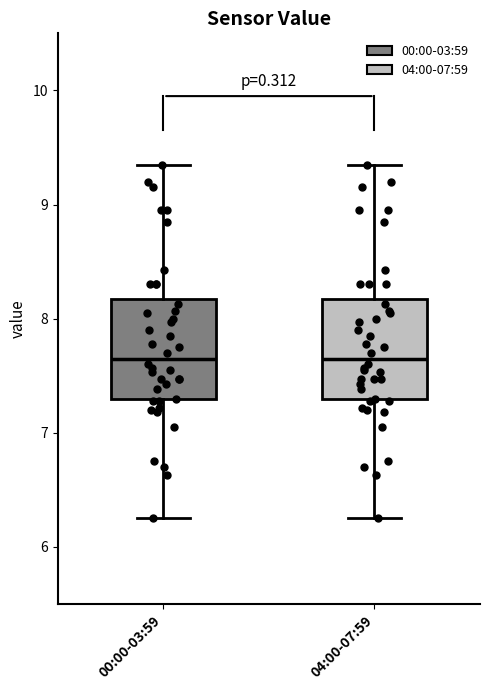

Reading left to right, read every box against the y-axis: the position of its median line, the range the box covers, and the ends of its whiskers. The values are not printed on the chart, so give them approximately, as read against the axis.

00:00-03:59: median 7.7, box 7.3 to 8.2, whiskers 6.3 to 9.4
04:00-07:59: median 7.7, box 7.3 to 8.2, whiskers 6.3 to 9.4